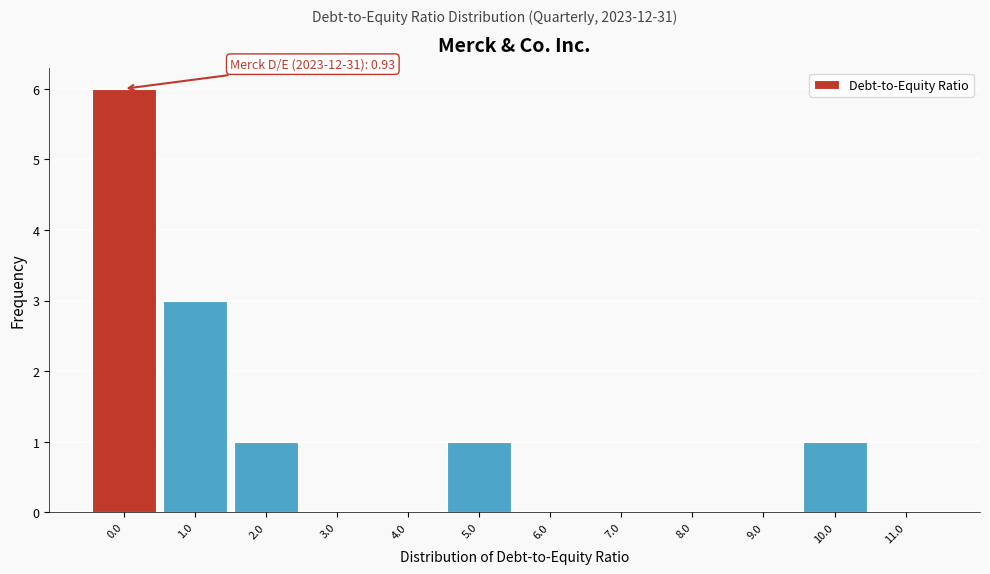

Reading left to right, transcribe all the data shown in this chart.

0.0=6	1.0=3	2.0=1	3.0=0	4.0=0	5.0=1	6.0=0	7.0=0	8.0=0	9.0=0	10.0=1	11.0=0